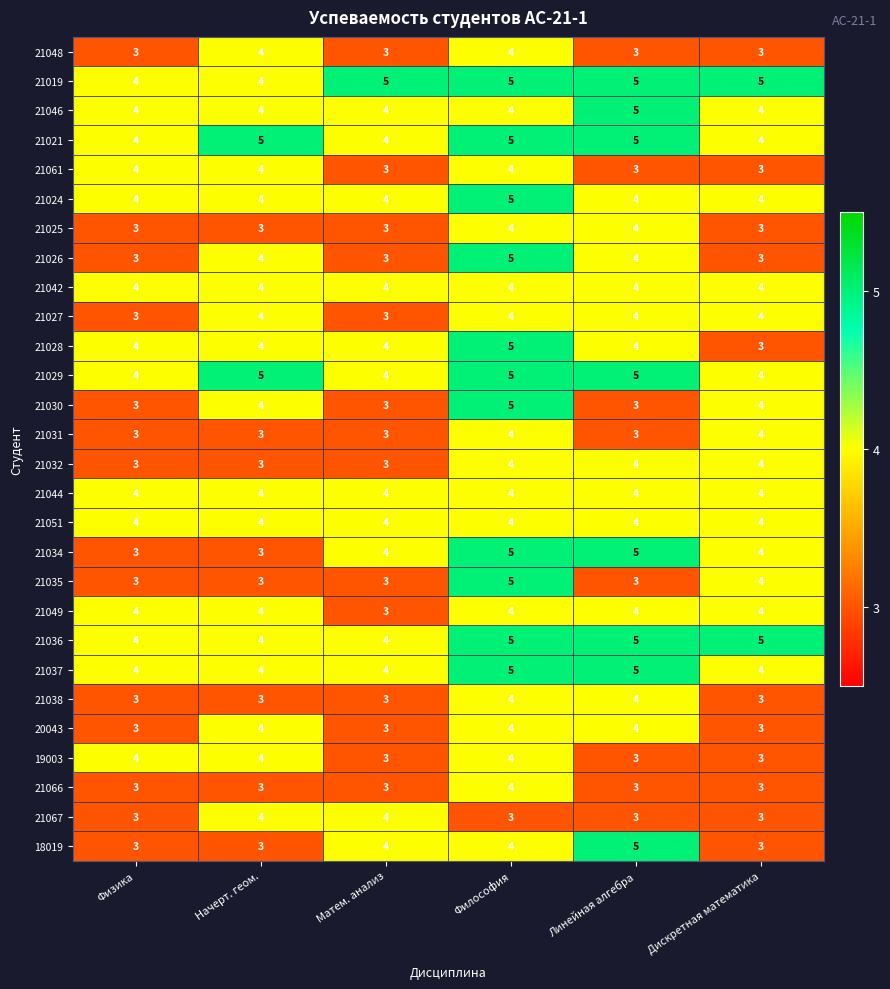

What is the approximate value of 21044 at Линейная алгебра?

4